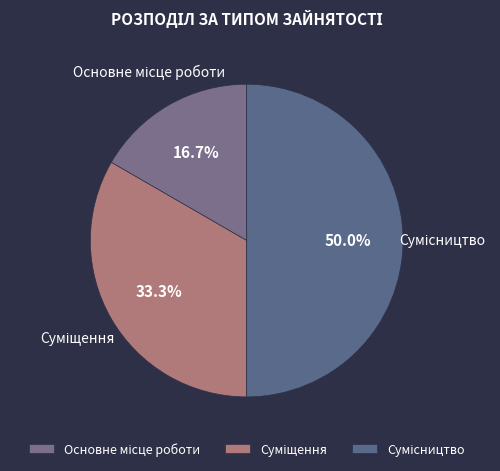

How many slices are in this pie chart?

3